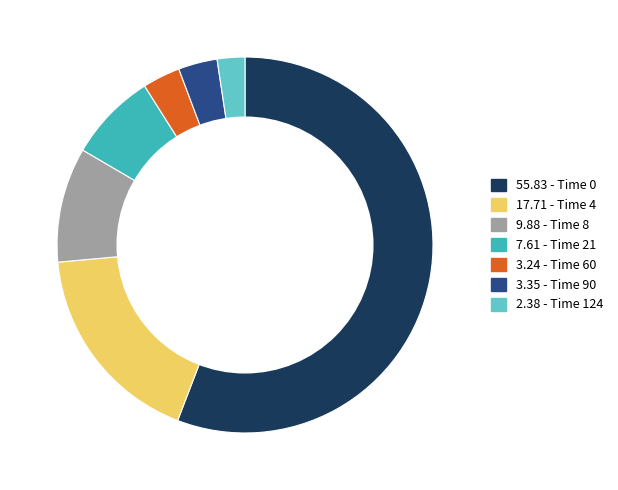

Is there any slice that represents more than half of the pie?

Yes